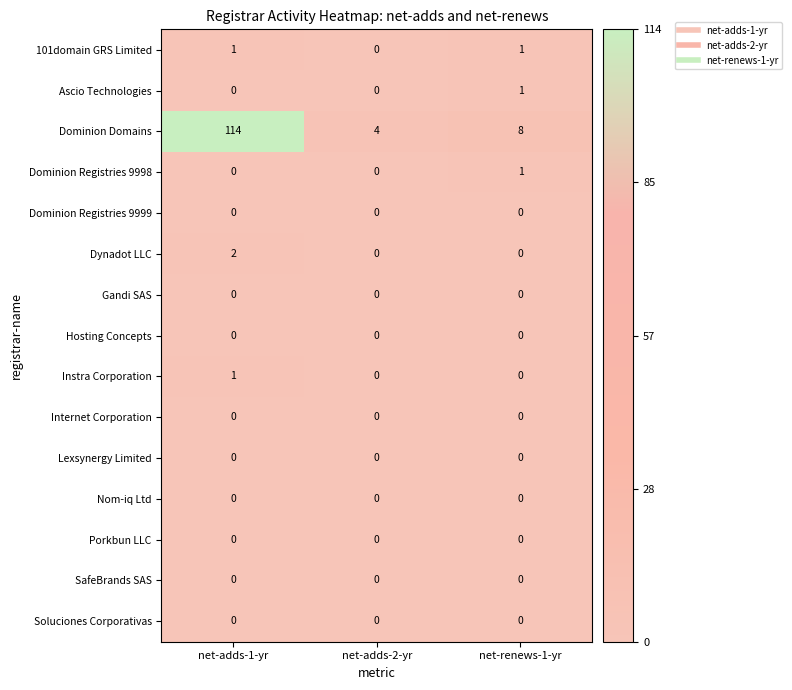

The value of Nom-iq Ltd at net-adds-1-yr is 0. True or false?

True